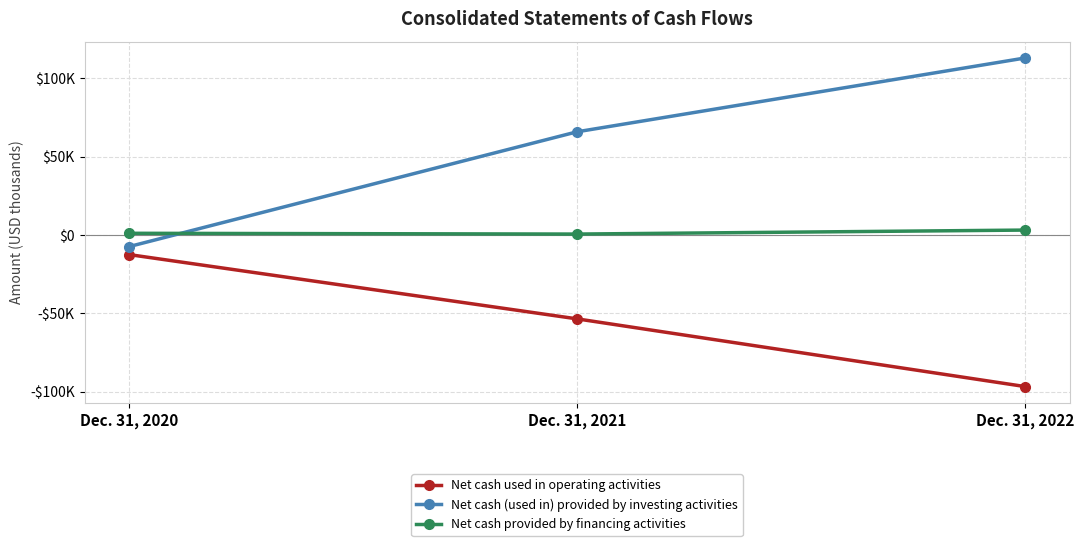

Which has a higher value, Dec. 31, 2020 or Dec. 31, 2022?

Dec. 31, 2020